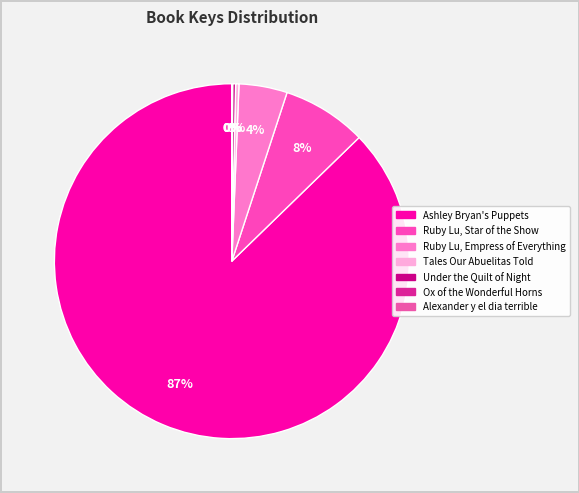

To the nearest percent, what portion does Ruby Lu, Star of the Show represent?

8%